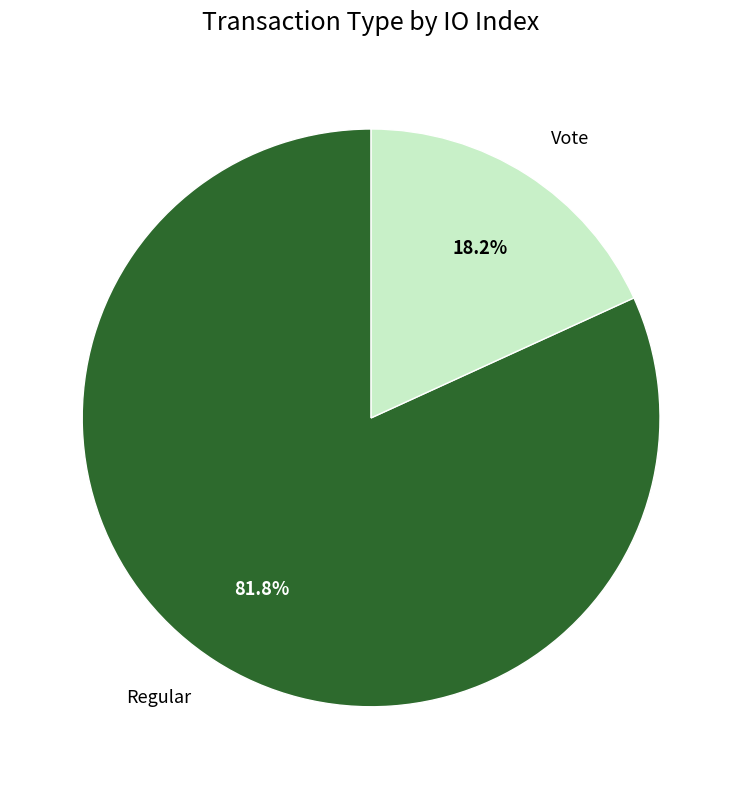

Which category accounts for the majority?

Regular